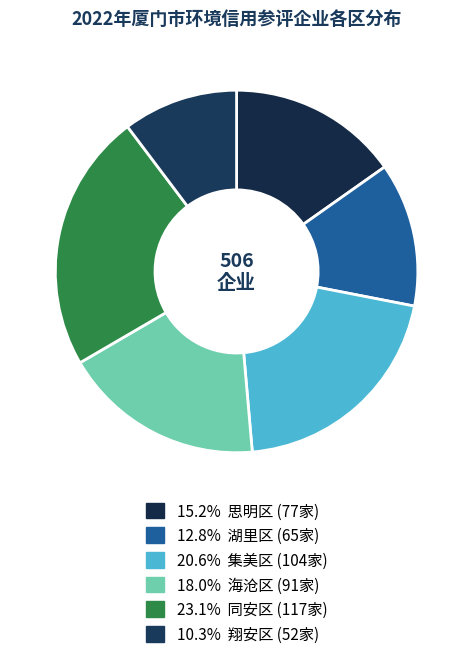

Which slice is the largest?

同安区